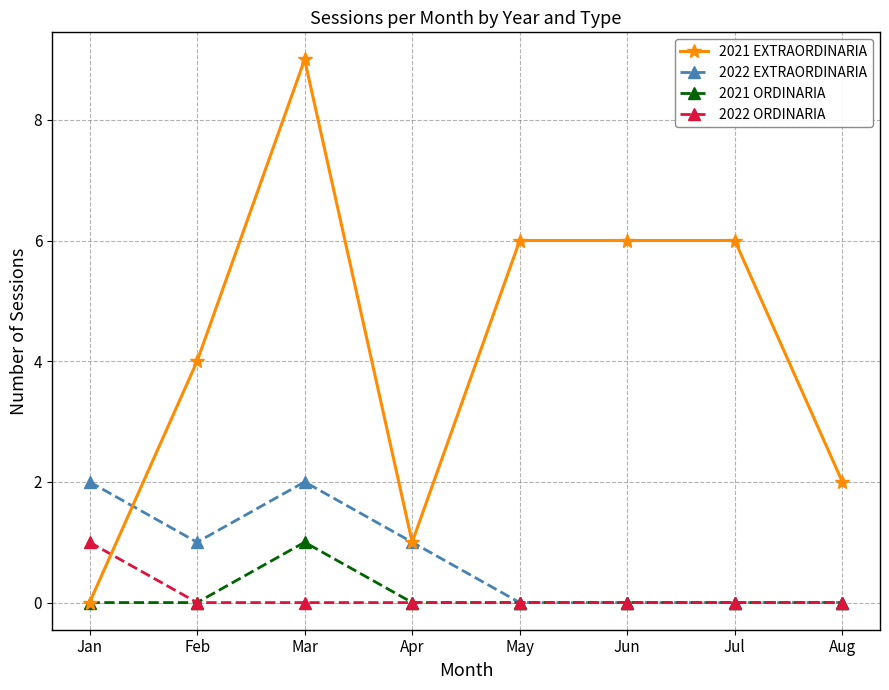

Which series has the largest range (max minus min)?

2021 EXTRAORDINARIA